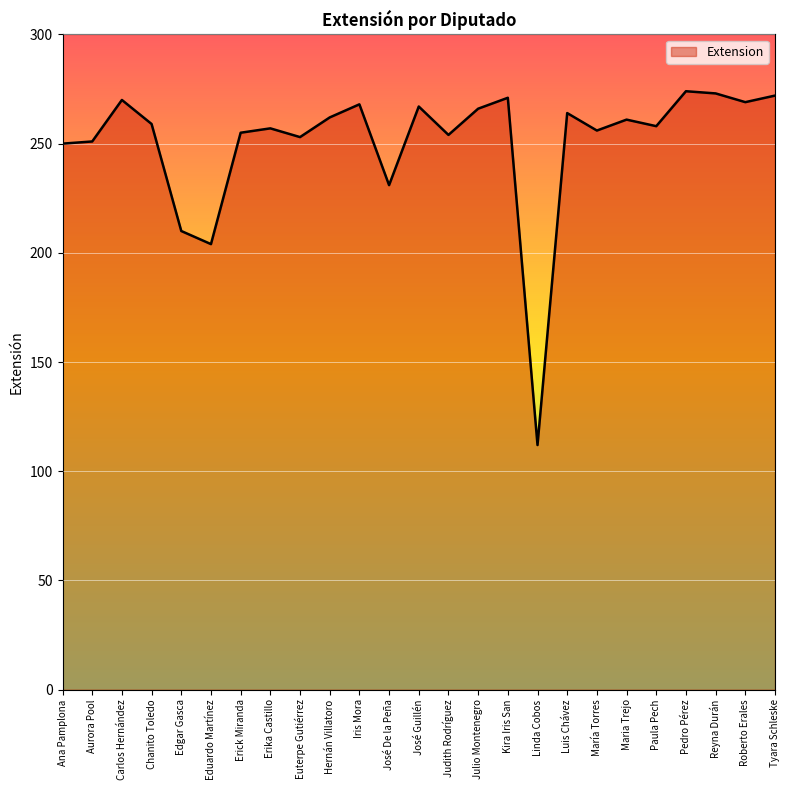

How many series are shown in this chart?

1